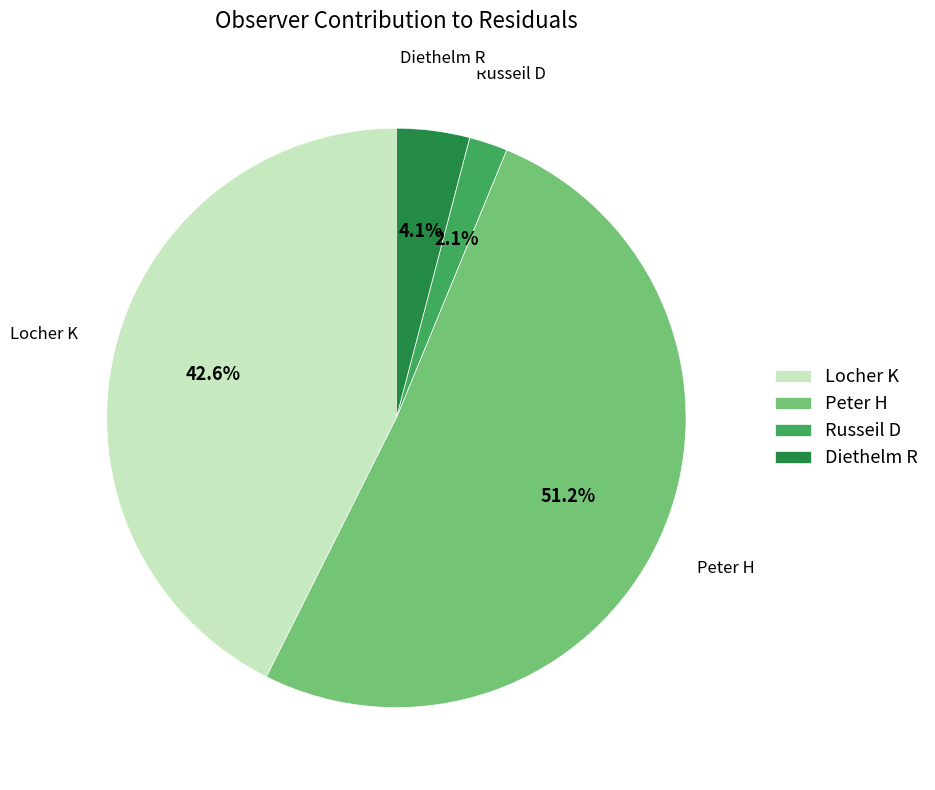

Does Peter H represent more than half of the total?

Yes